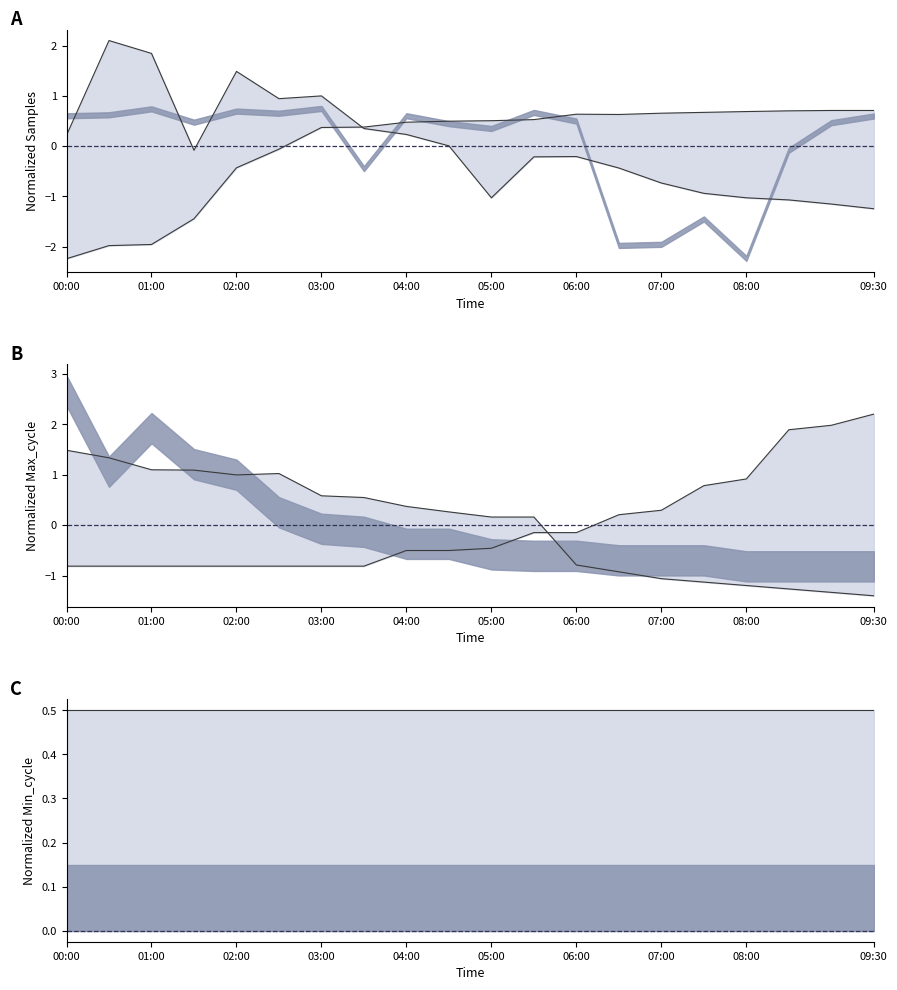

Between which two adjacent categories do Max_cycle_lower and Samples_lower first intersect?

01:30 and 02:00